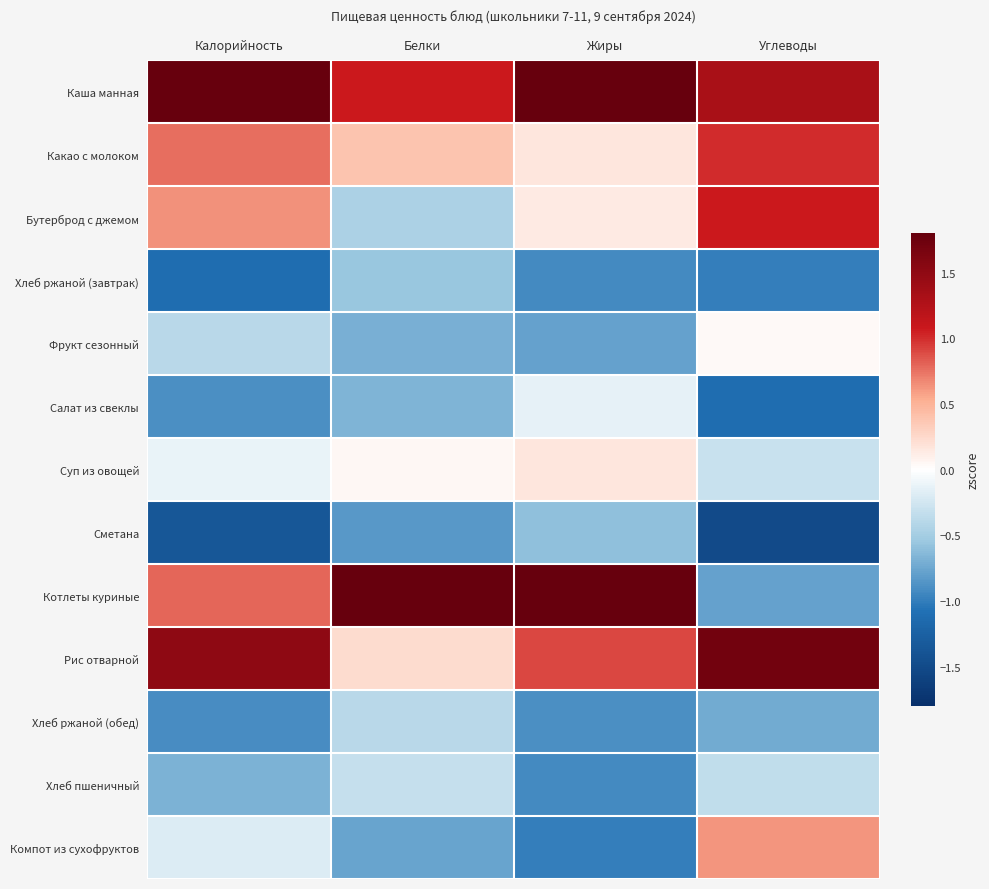

Between Белки and Углеводы, which series saw the biggest shift?

Котлеты куриные